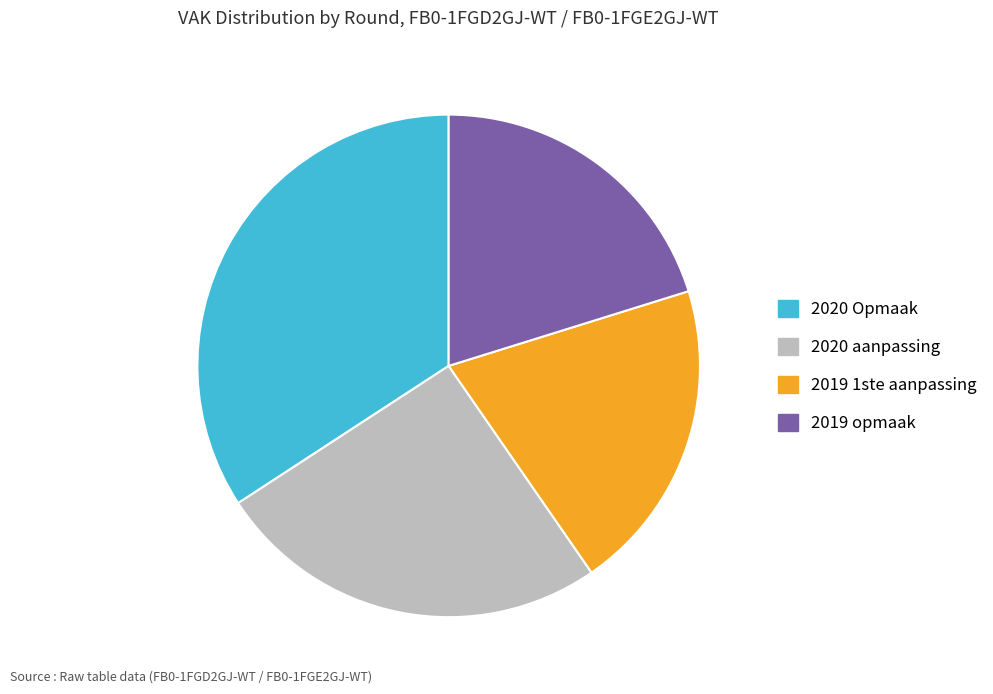

Which has a higher value, 2020 aanpassing or 2020 Opmaak?

2020 Opmaak